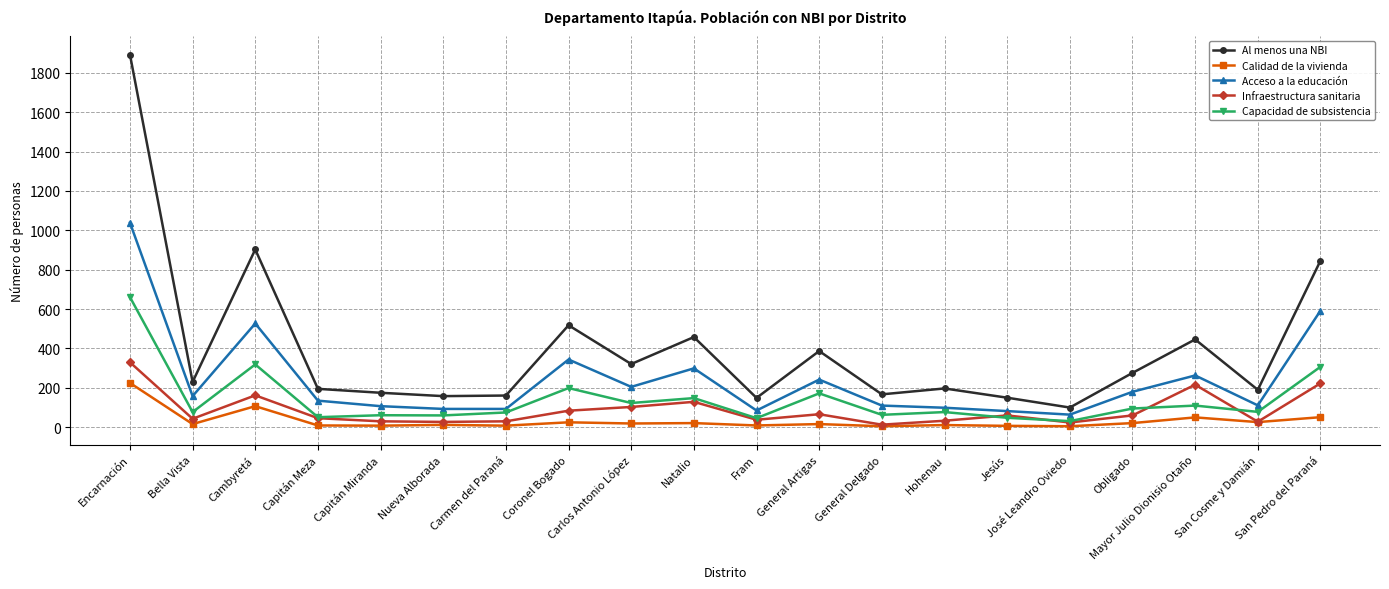

What is the total value across all series at Obligado?

632